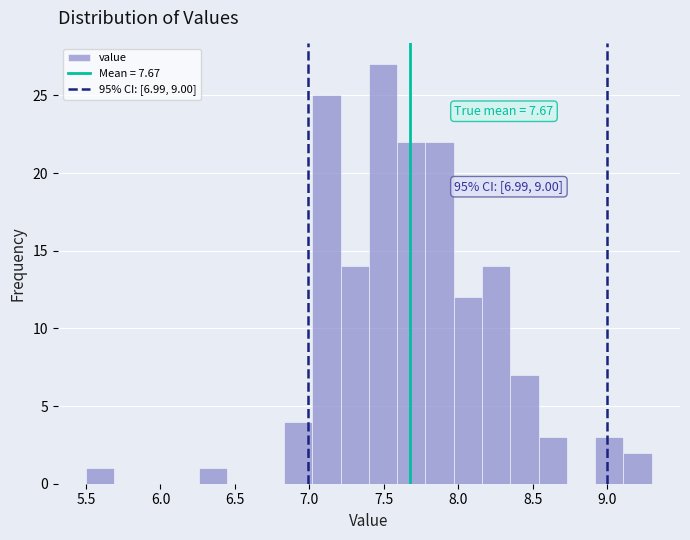

Around what value on the x-axis is the tallest bar? Give the approximate position of its centre, as read against the axis.

7.50